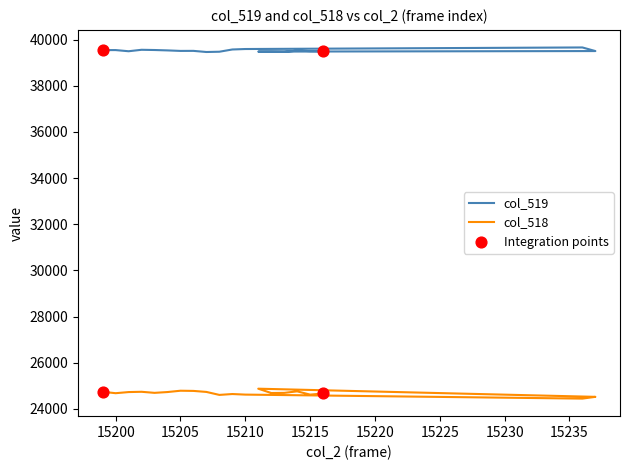

Which series contains the highest Y value?

col_519